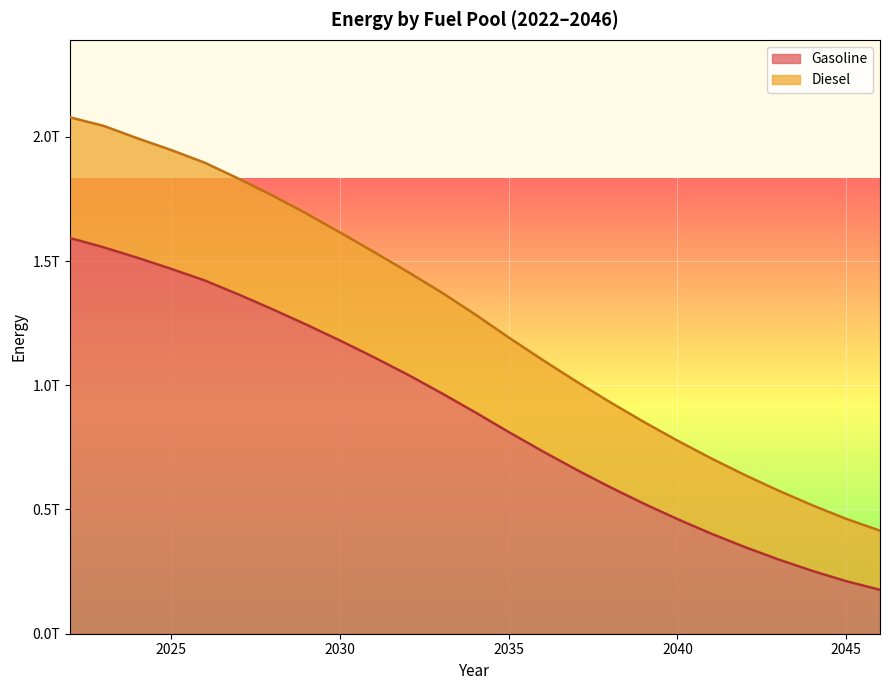

How many categories are shown in the chart?

25